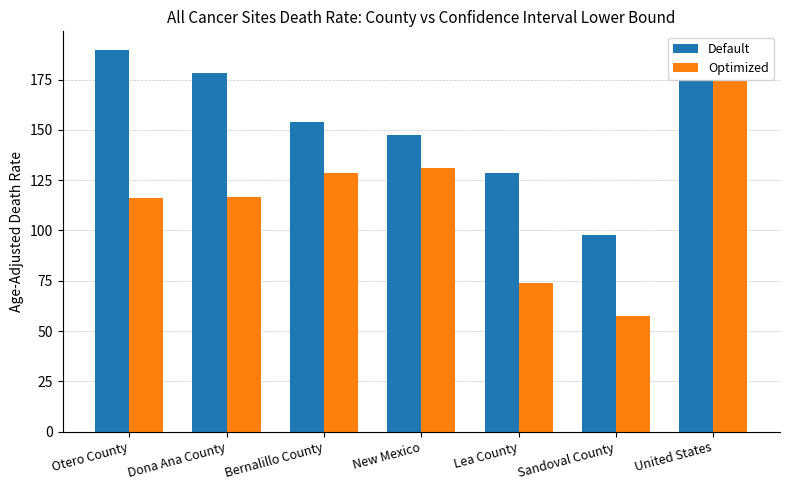

What is the difference between the maximum and minimum values in the Default series?

92.0